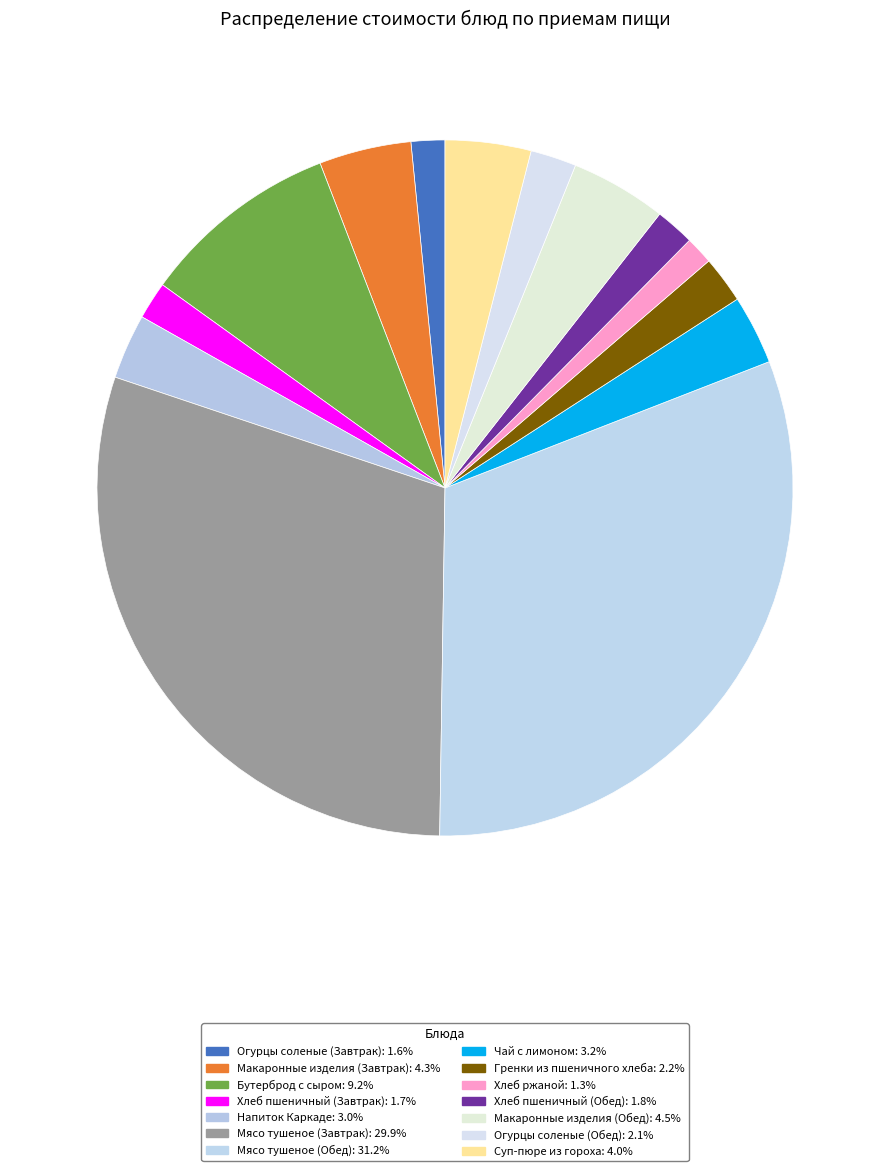

Count the number of slices in the pie.

14